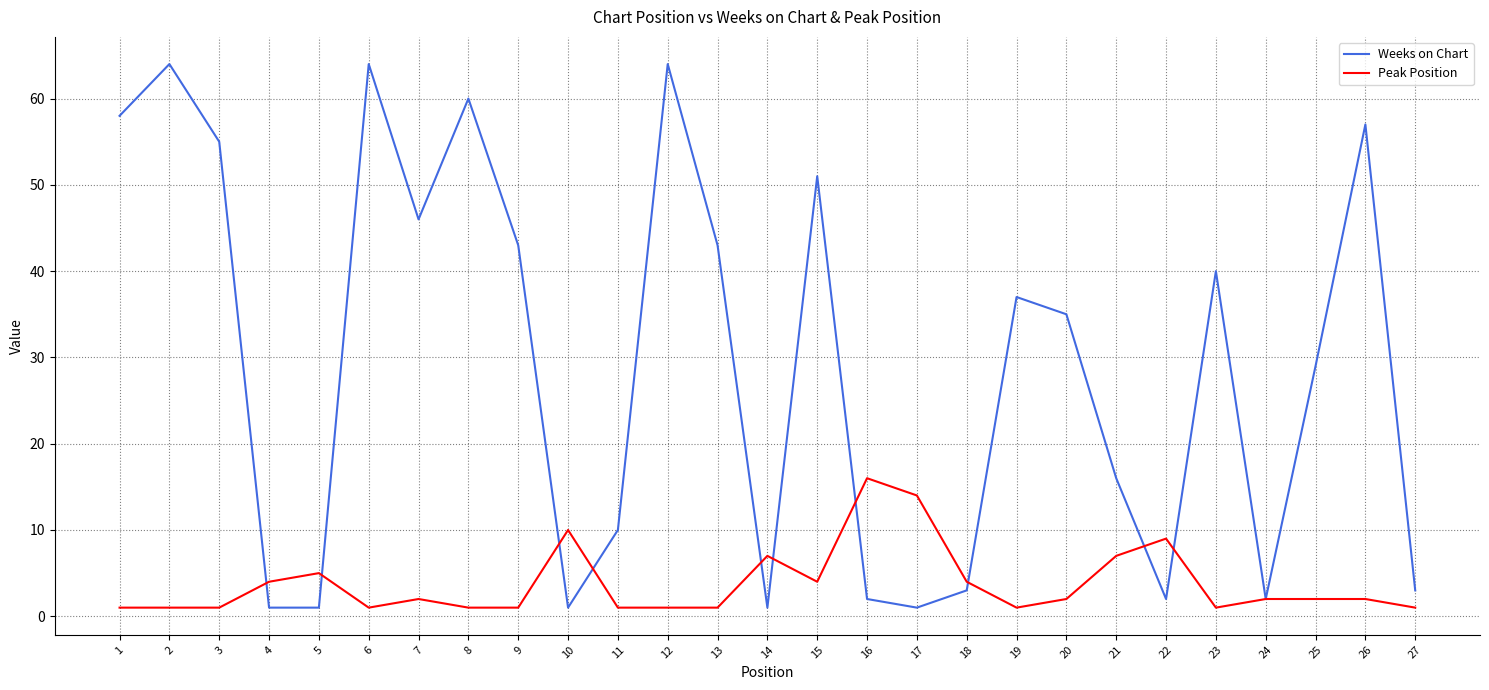

True or false: Weeks on Chart has a value of 14 at 20.

False